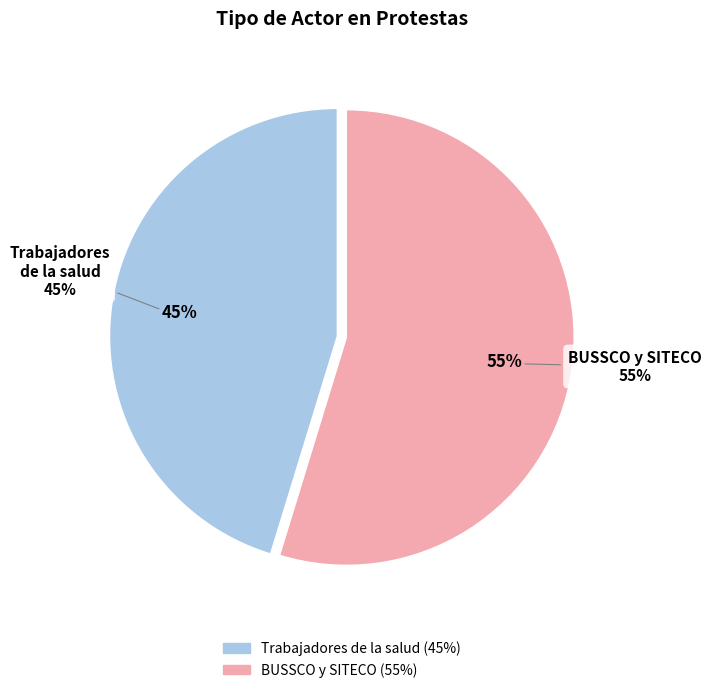

Approximately how many times larger is the value at BUSSCO y SITECO compared to Trabajadores y trabajadoras de la salud?

1.2